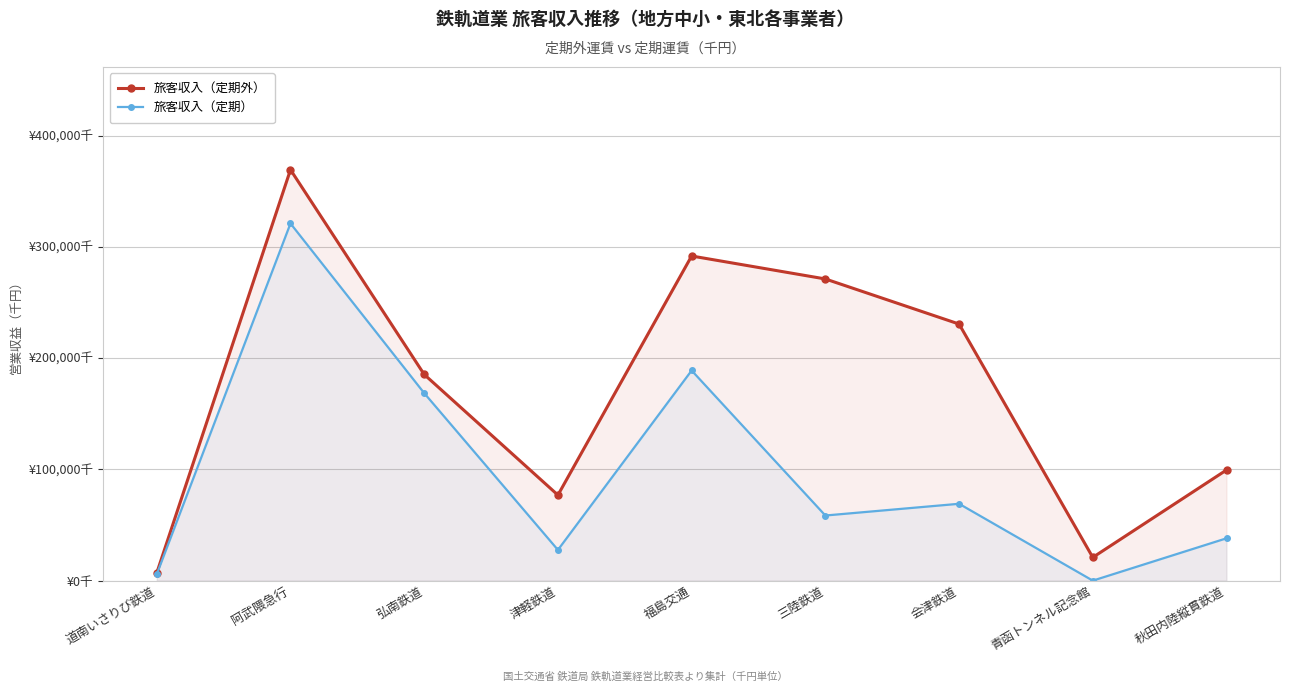

List the labels in order of 旅客収入（定期外） value, largest first.

阿武隈急行, 福島交通, 三陸鉄道, 会津鉄道, 弘南鉄道, 秋田内陸縦貫鉄道, 津軽鉄道, 青函トンネル記念館, 道南いさりび鉄道